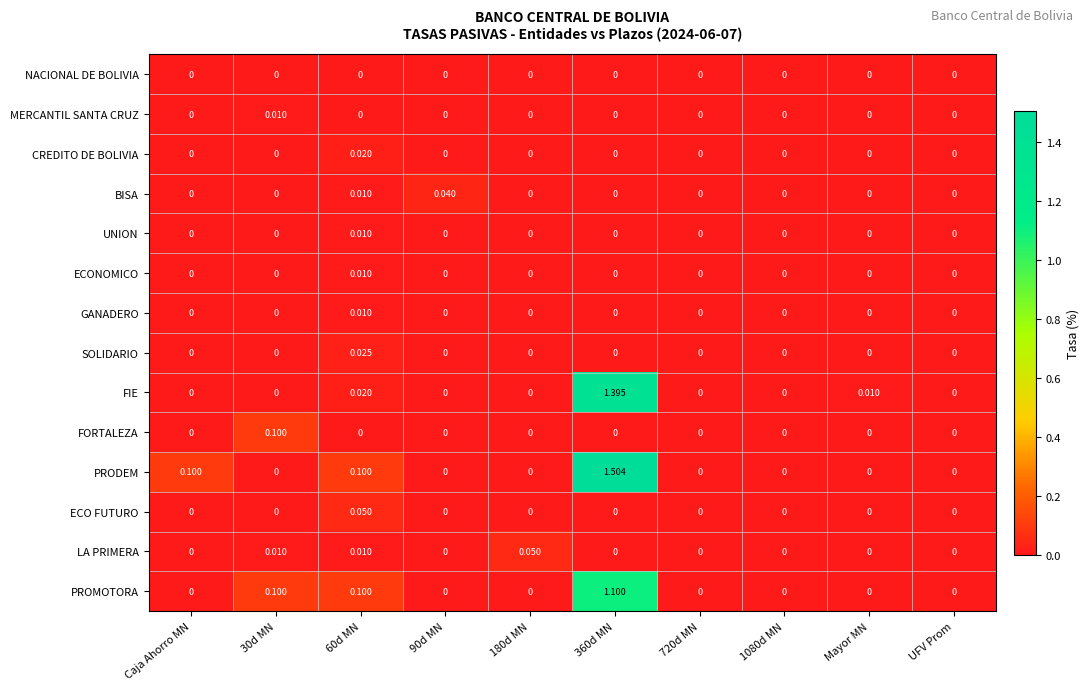

Which series has the widest spread of values?

PRODEM